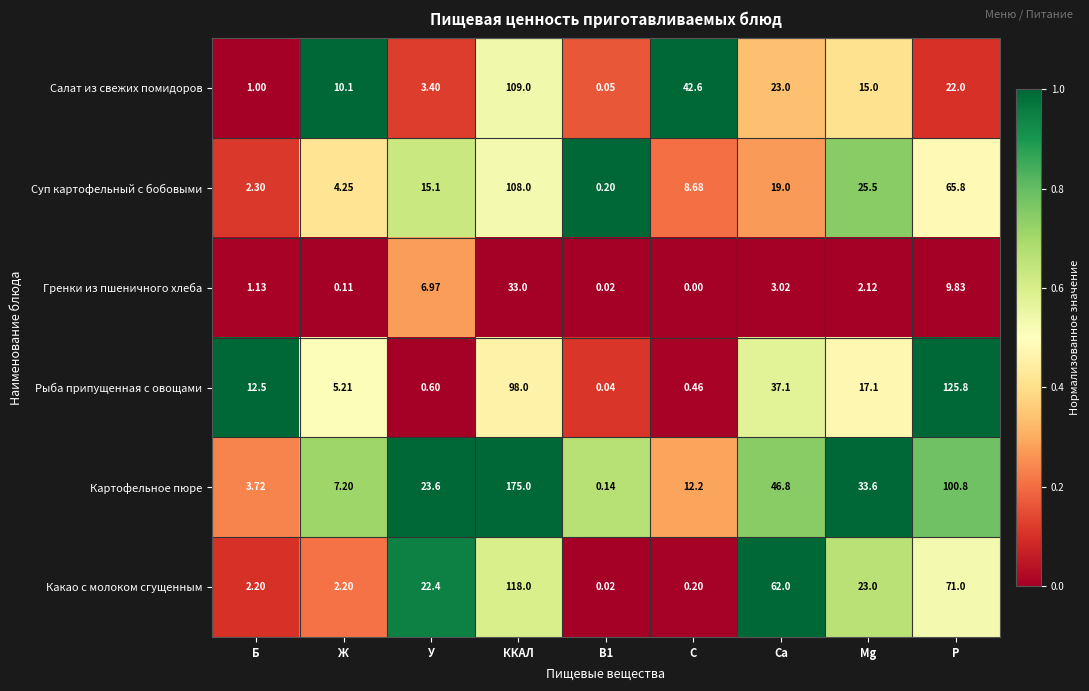

Is the value of Суп картофельный с бобовыми at P greater than the value of Салат из свежих помидоров at Ca?

Yes